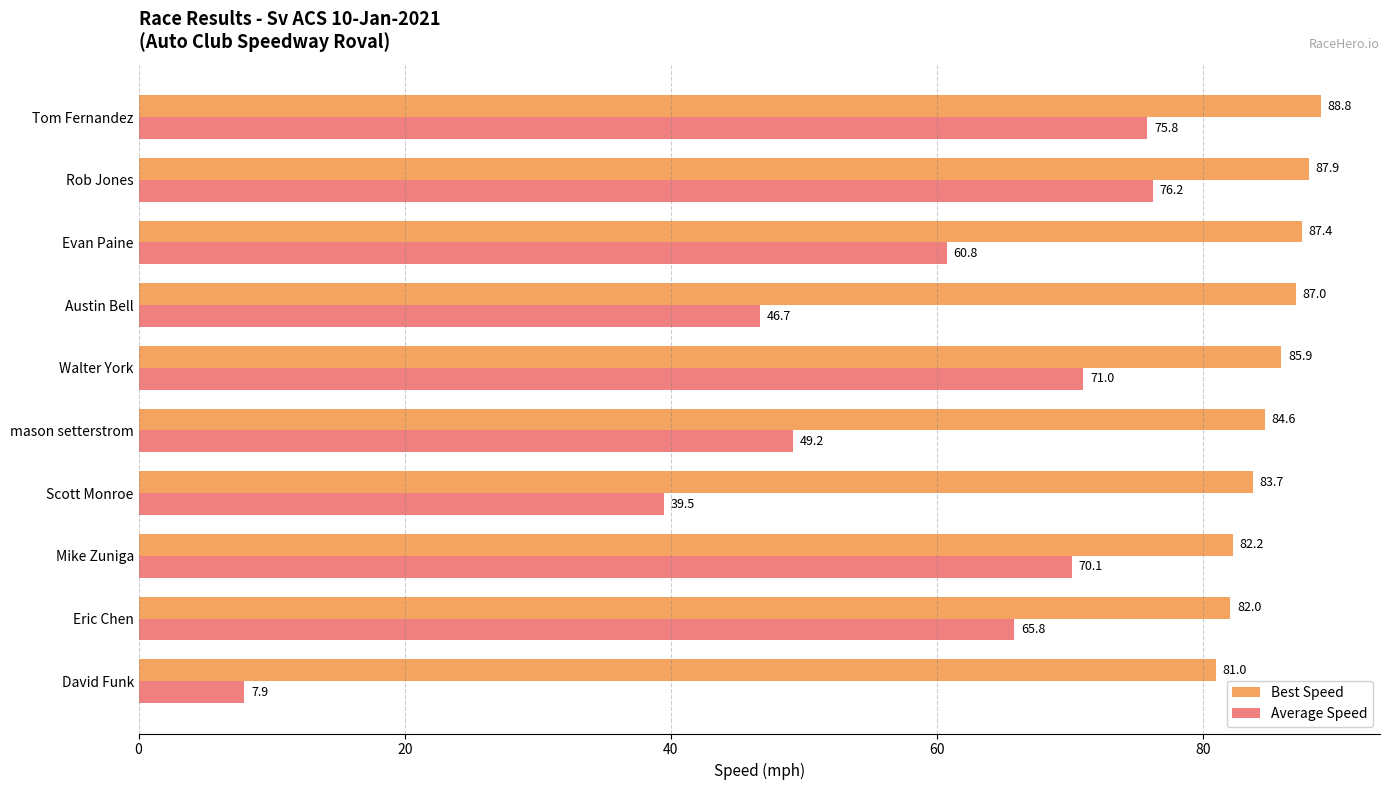

At which label is Average Speed closest to 42?

Scott Monroe